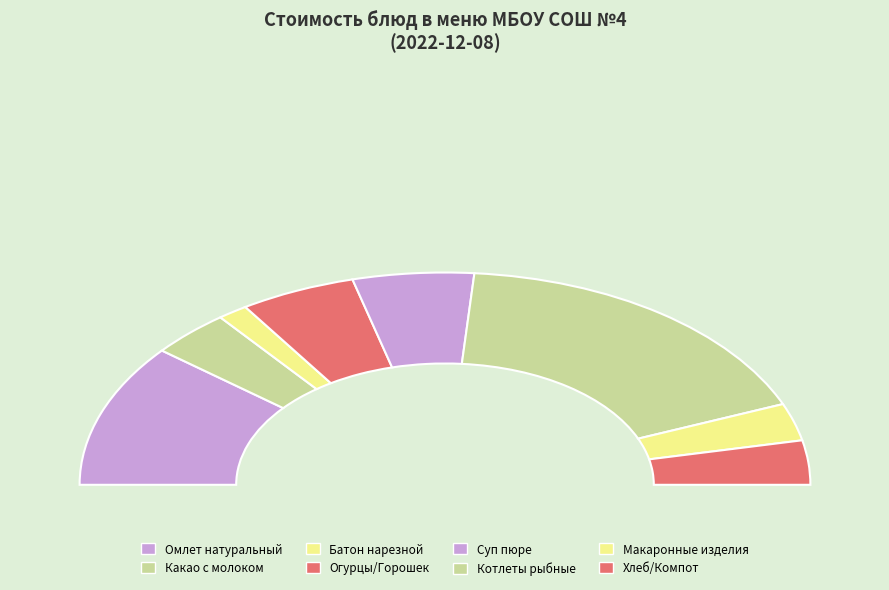

Is it true that Макаронные изделия is 6% of the pie?

True